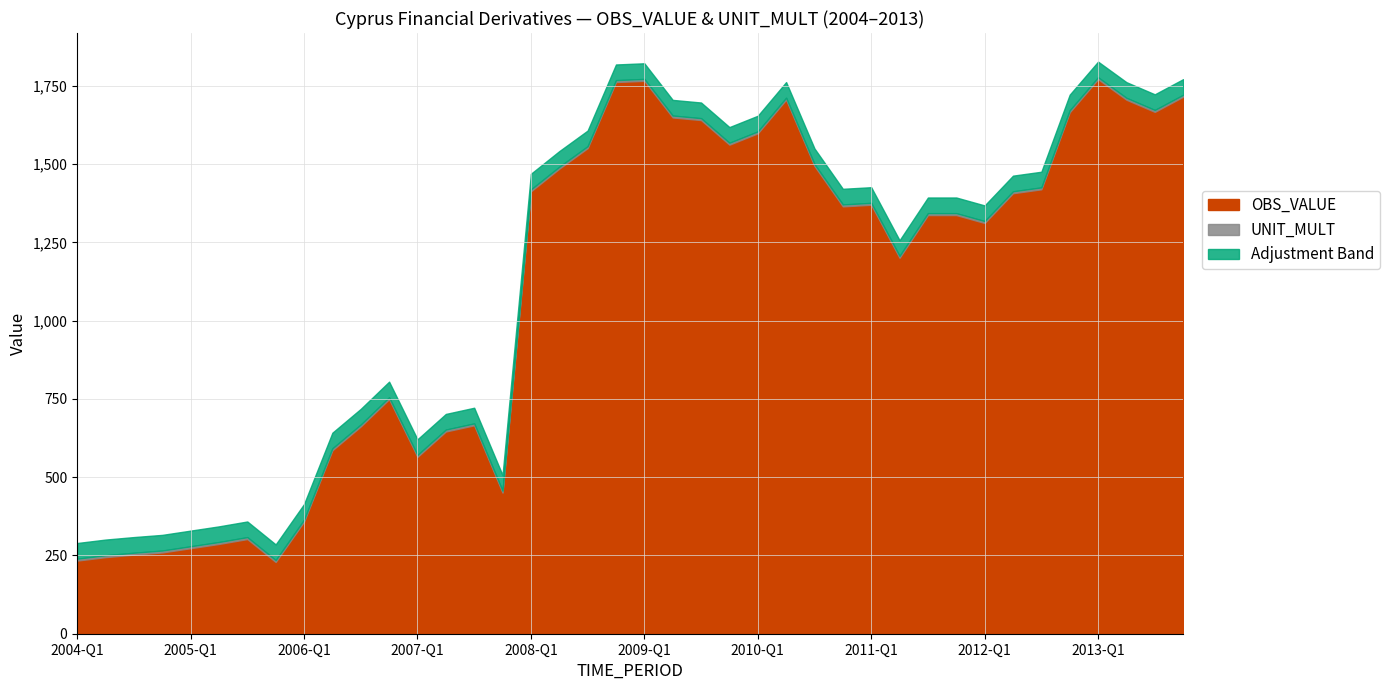

What is the label of the 3rd point from the left?

2004-Q3